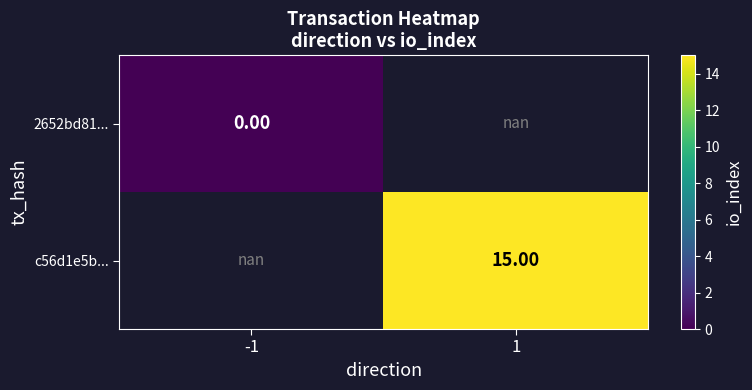

Is the value of c56d1e5b... at 1 greater than the value of 2652bd81... at -1?

Yes